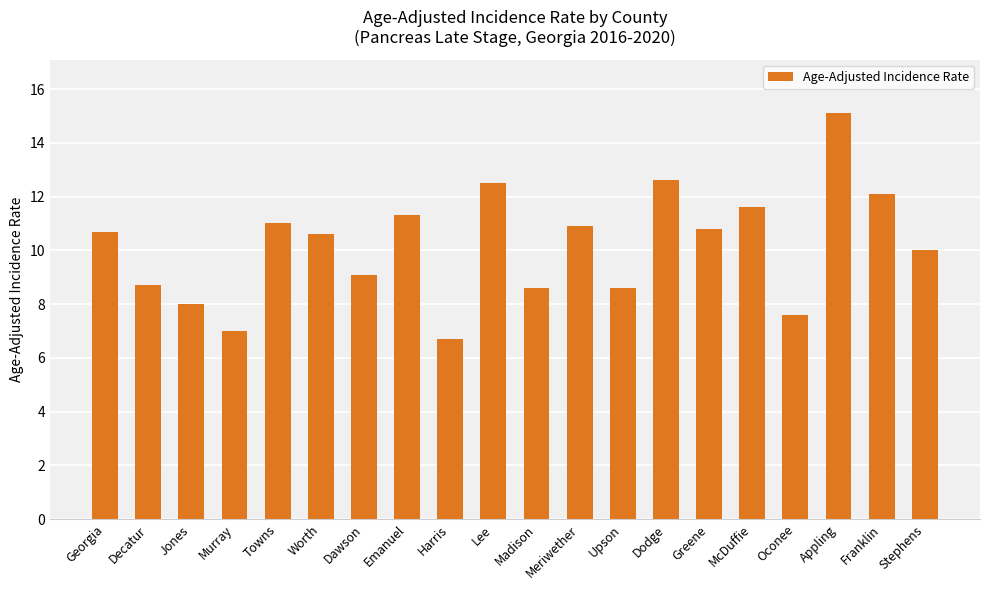

What is the change in value from Georgia to Appling?

+4.4